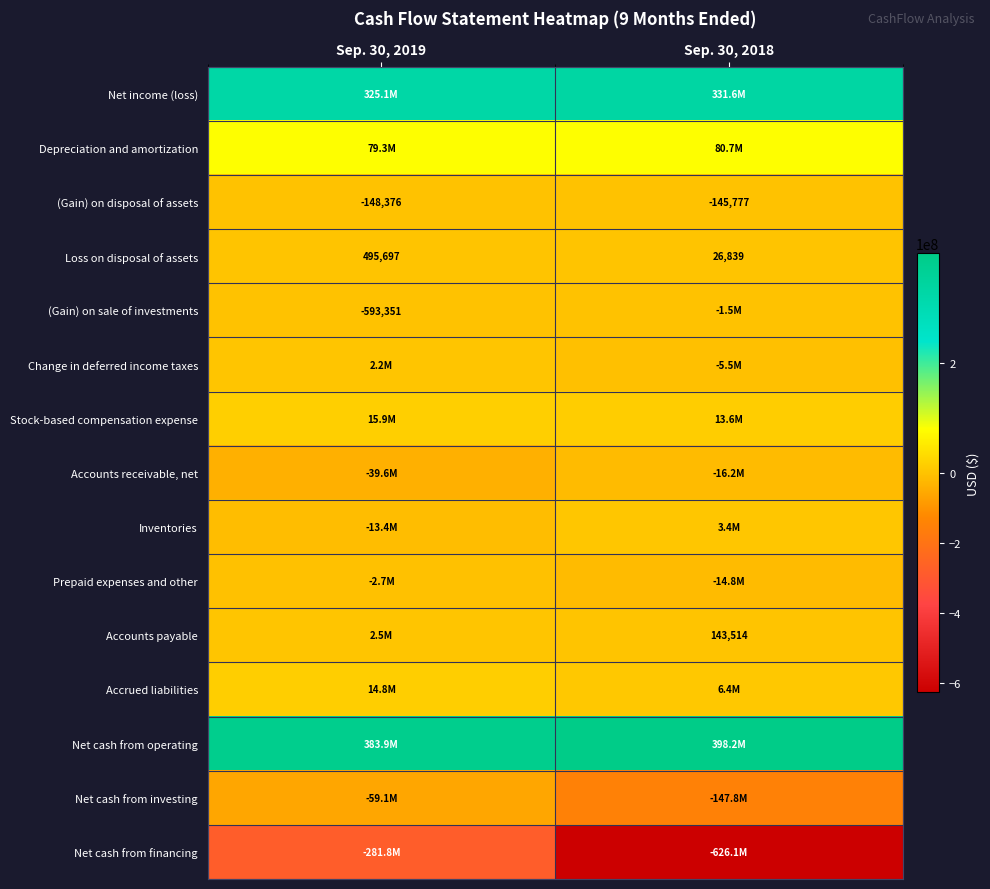

What is the total value across all series at Sep. 30, 2018?

21957339